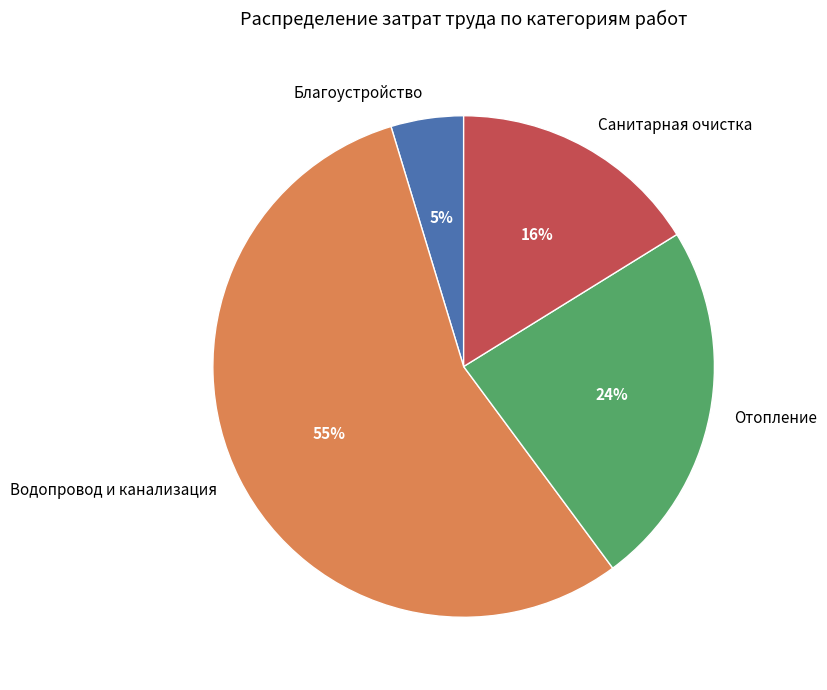

Is there any slice that represents more than half of the pie?

Yes